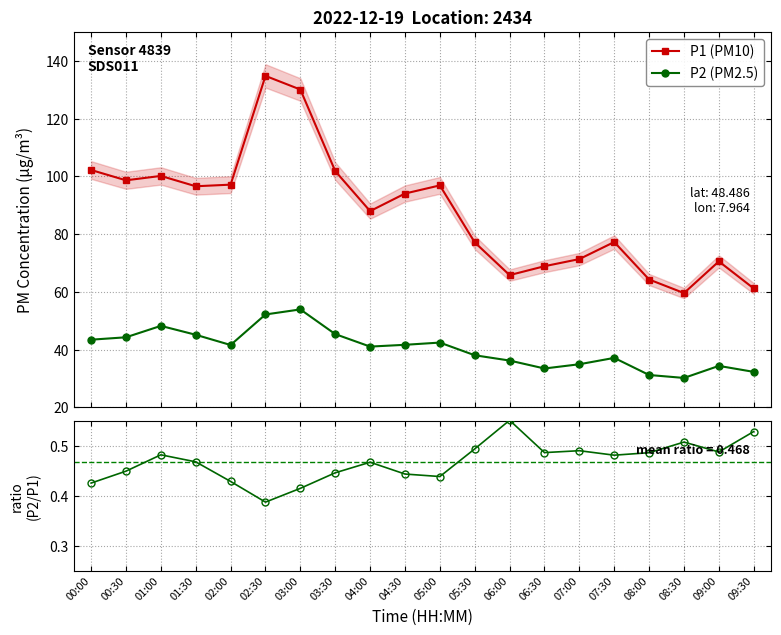

How many series are shown in this chart?

3